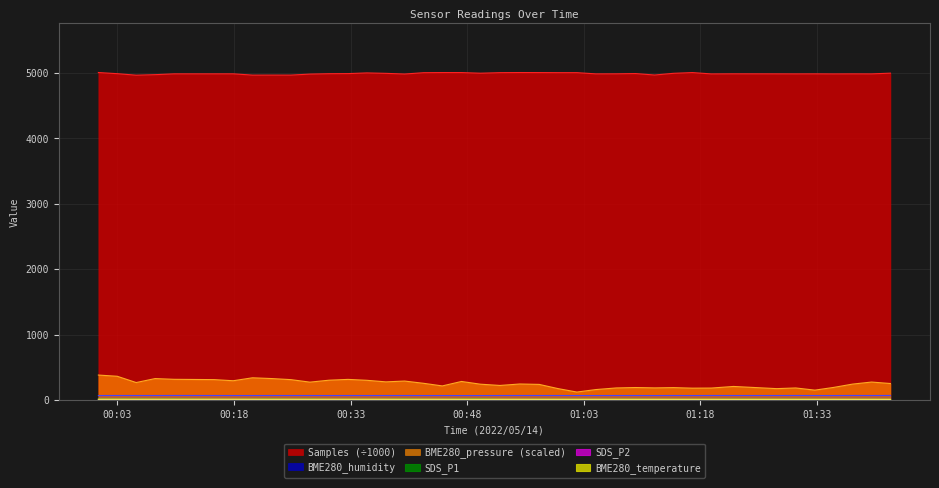

What is the spread (max minus min) of values at 2022/05/14 01:30:16?

4982.1